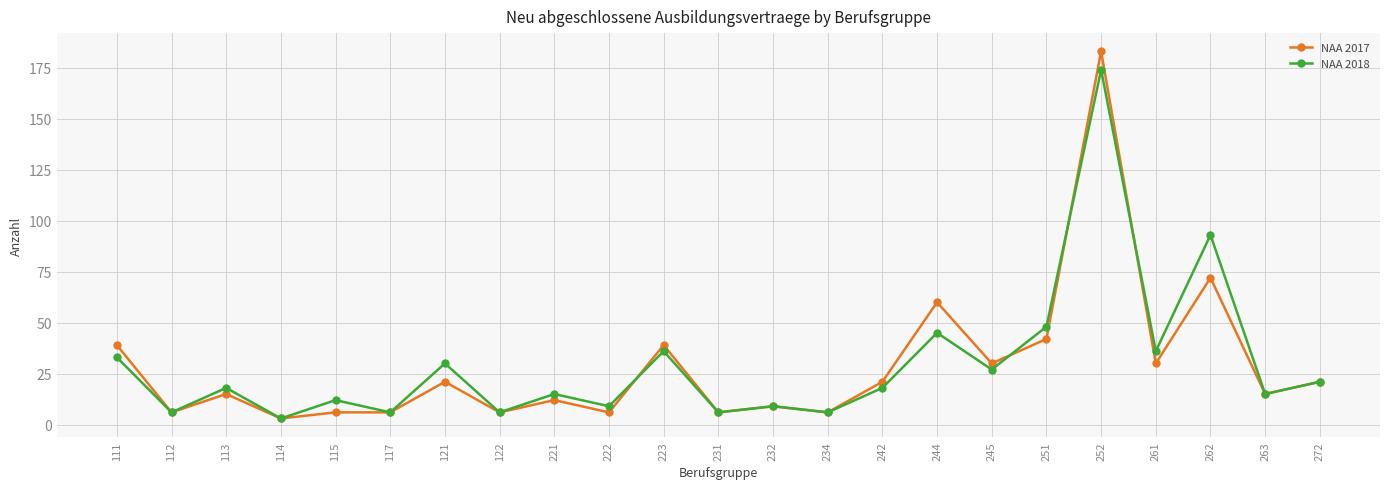

What is the sum of the NAA 2017 values at 122 and 115?

12